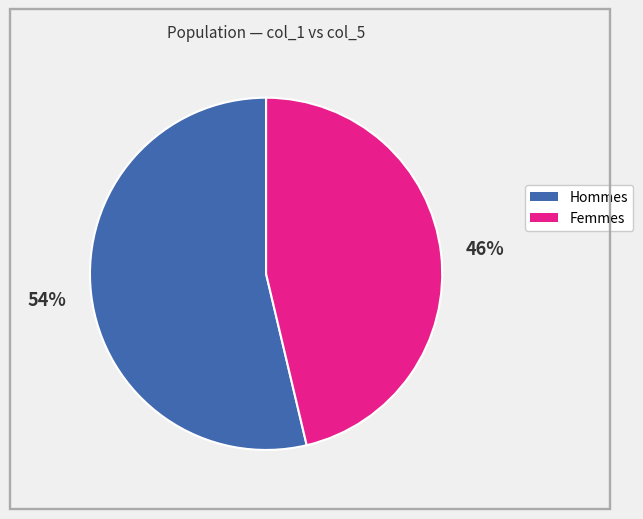

Is there a majority slice in this chart?

Yes